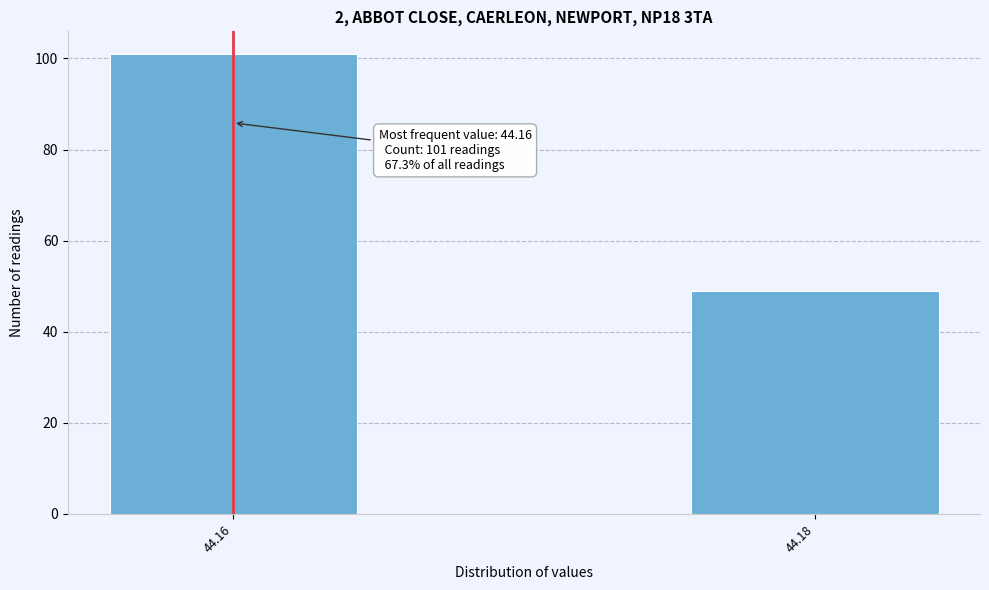

Reading left to right, what are all the values shown in this chart?

44.16=101	44.18=49